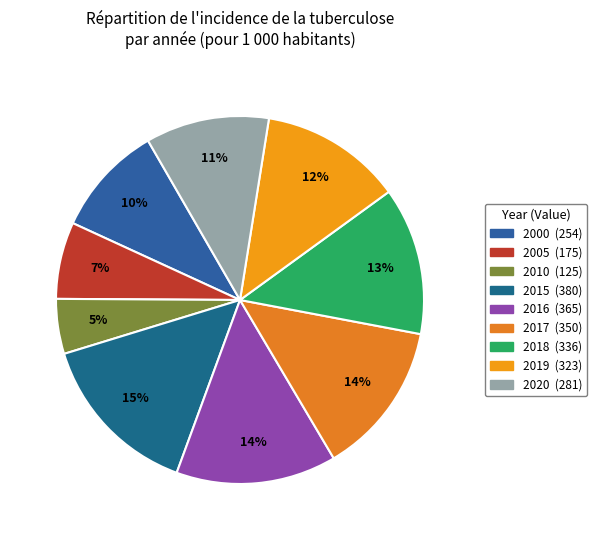

How many segments does this pie chart have?

9